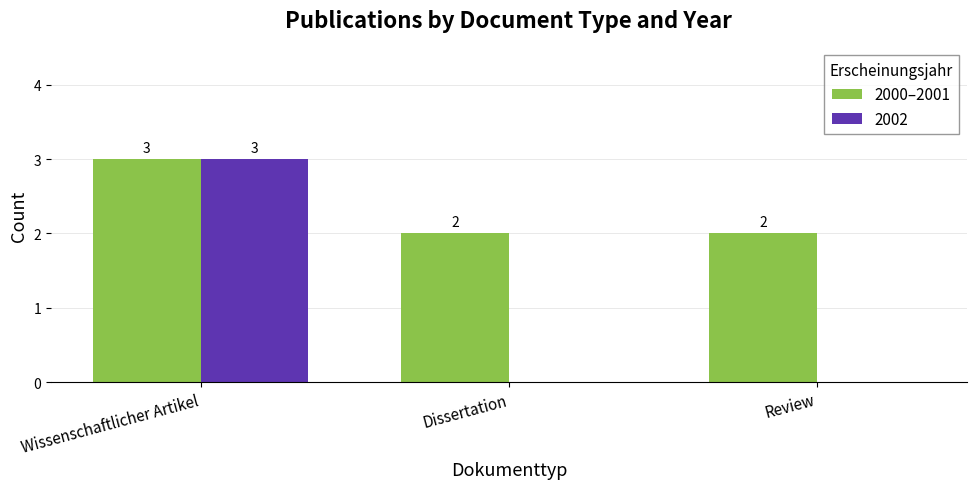

How many data points does each series have?

3